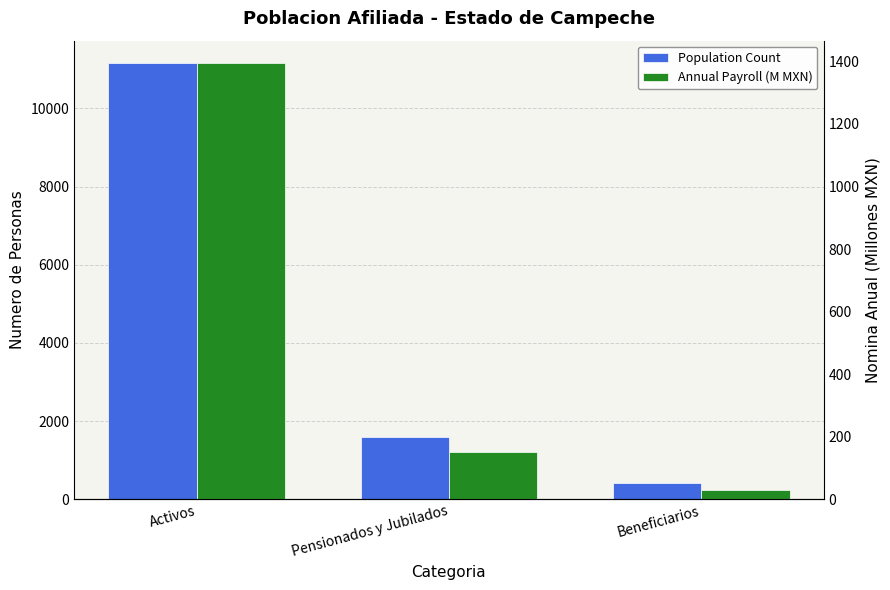

How many distinct data groups are displayed?

2